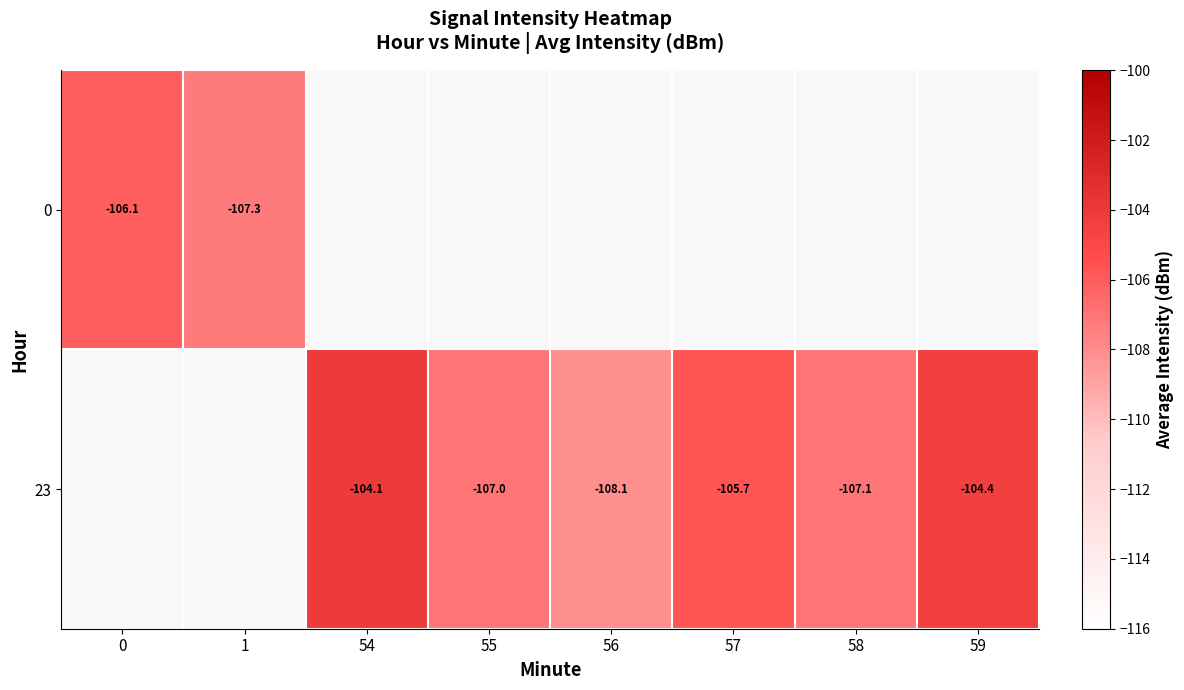

Is the value of 0 at 1 greater than the value of 23 at 57?

No